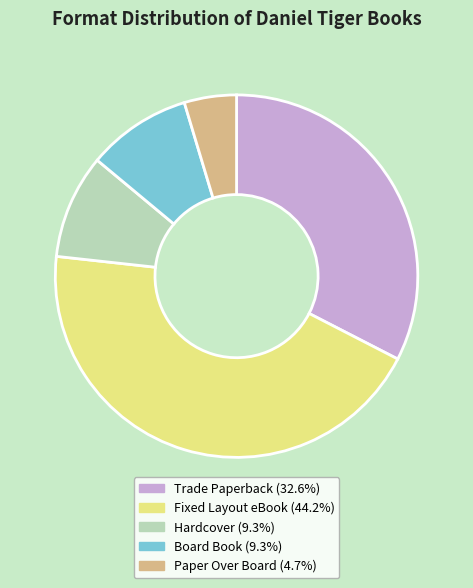

Is Hardcover the majority of the pie?

No